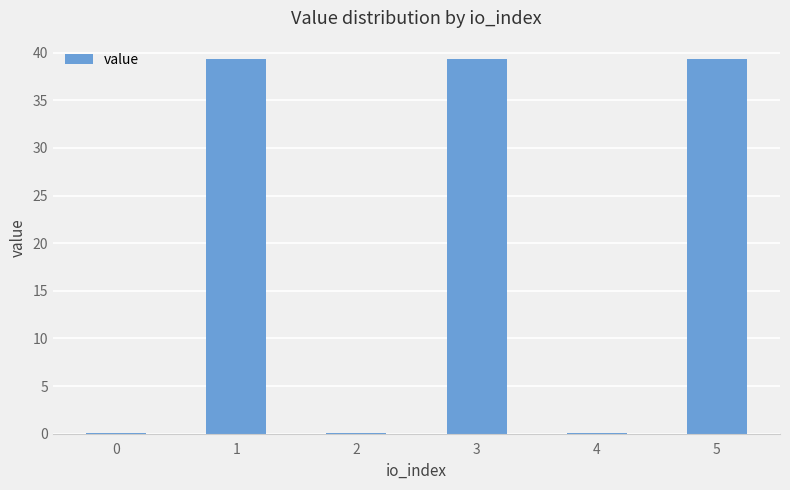

True or false: the data shows 0.1 at 2.

True